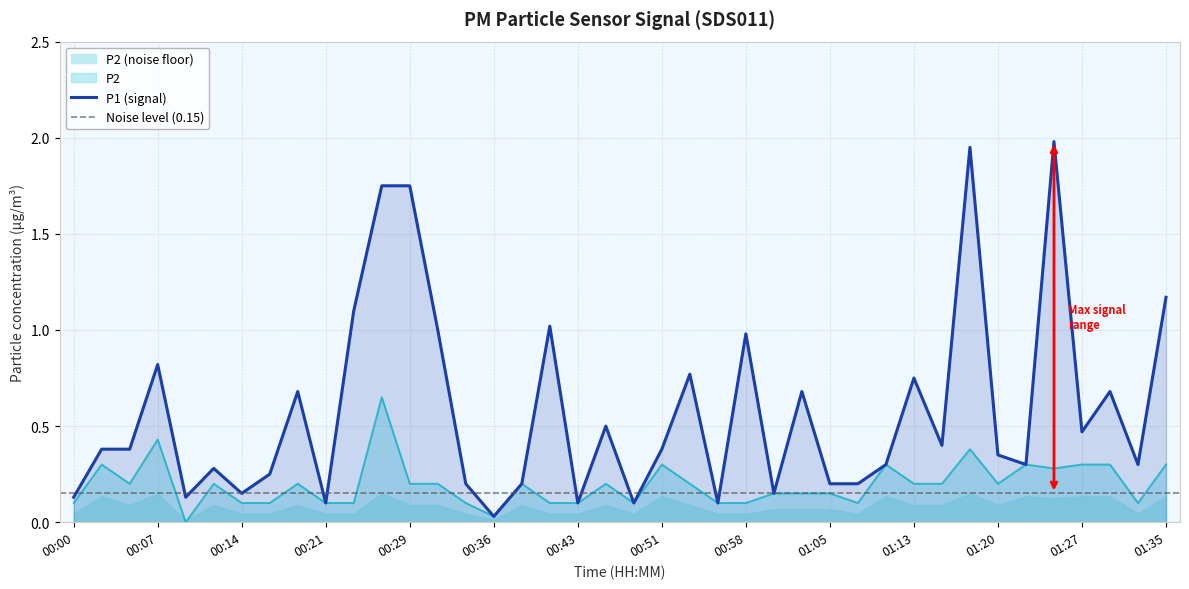

What is the approximate value of P2 at 00:39?

0.2